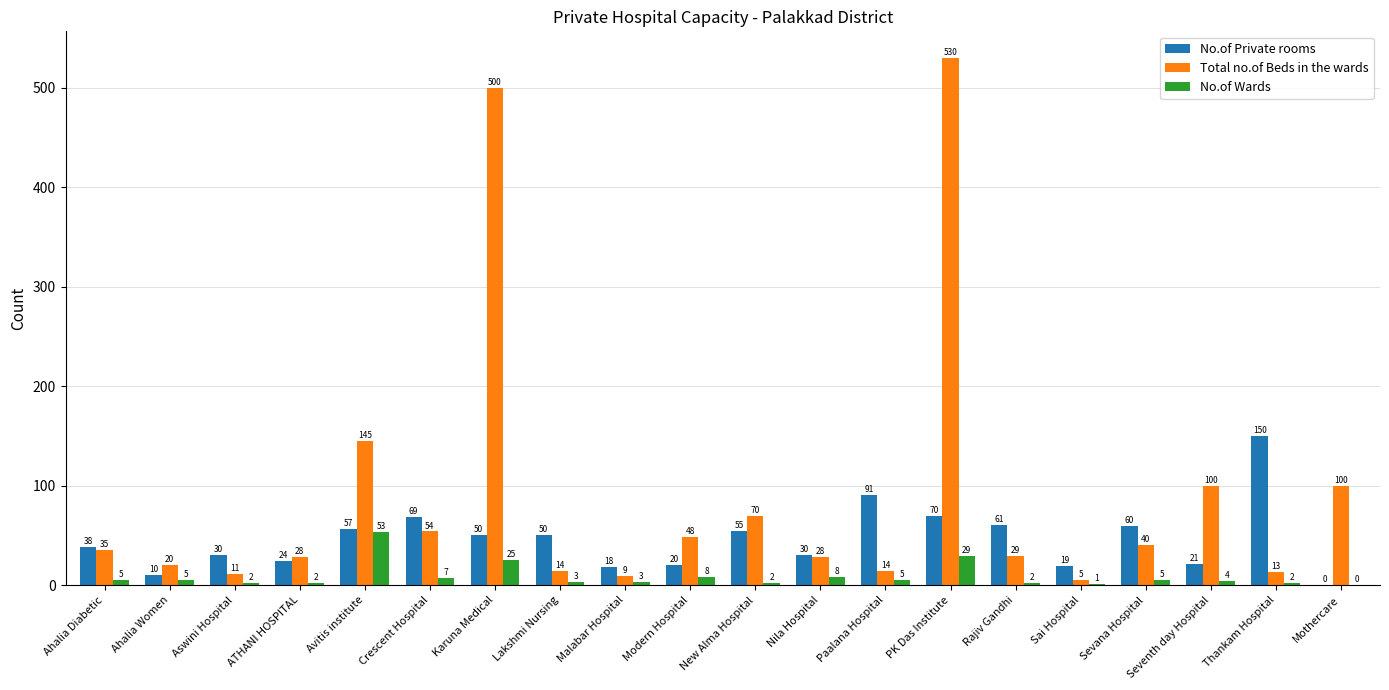

Is it true that Total no.of Beds in the wards equals 100 at Seventh day Hospital?

True